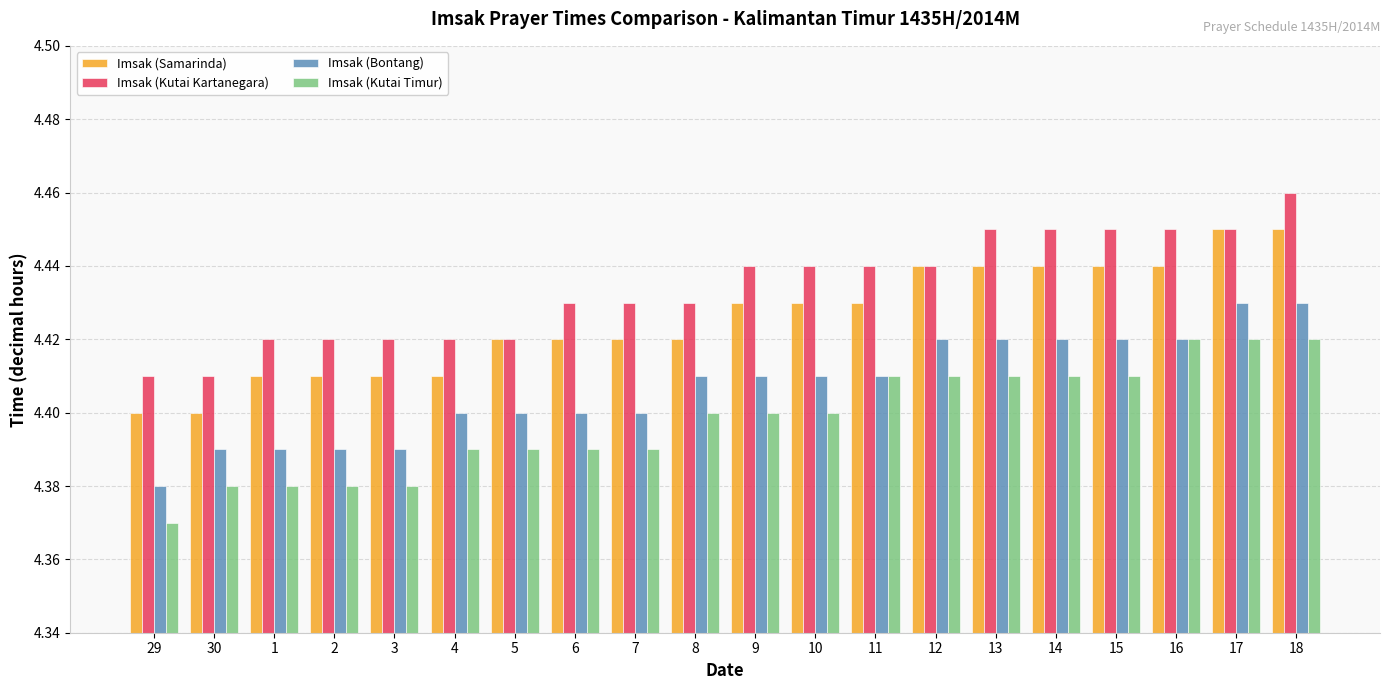

Does the chart contain stacked bars?

No